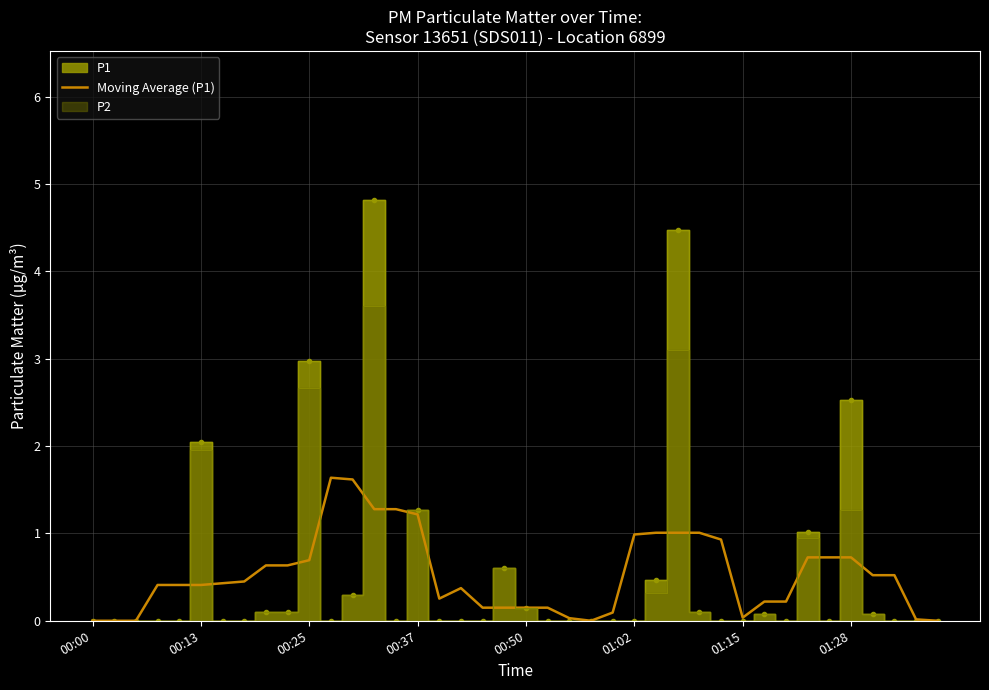

Is it true that Moving Average (P1) equals 0.4 at 01:02?

False